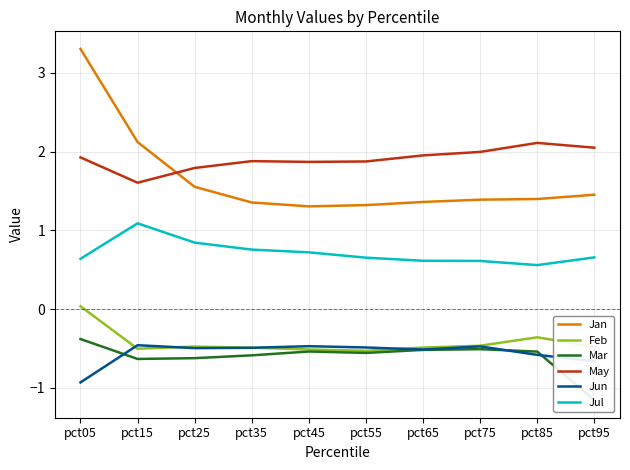

True or false: Mar and Jan cross at least once.

False